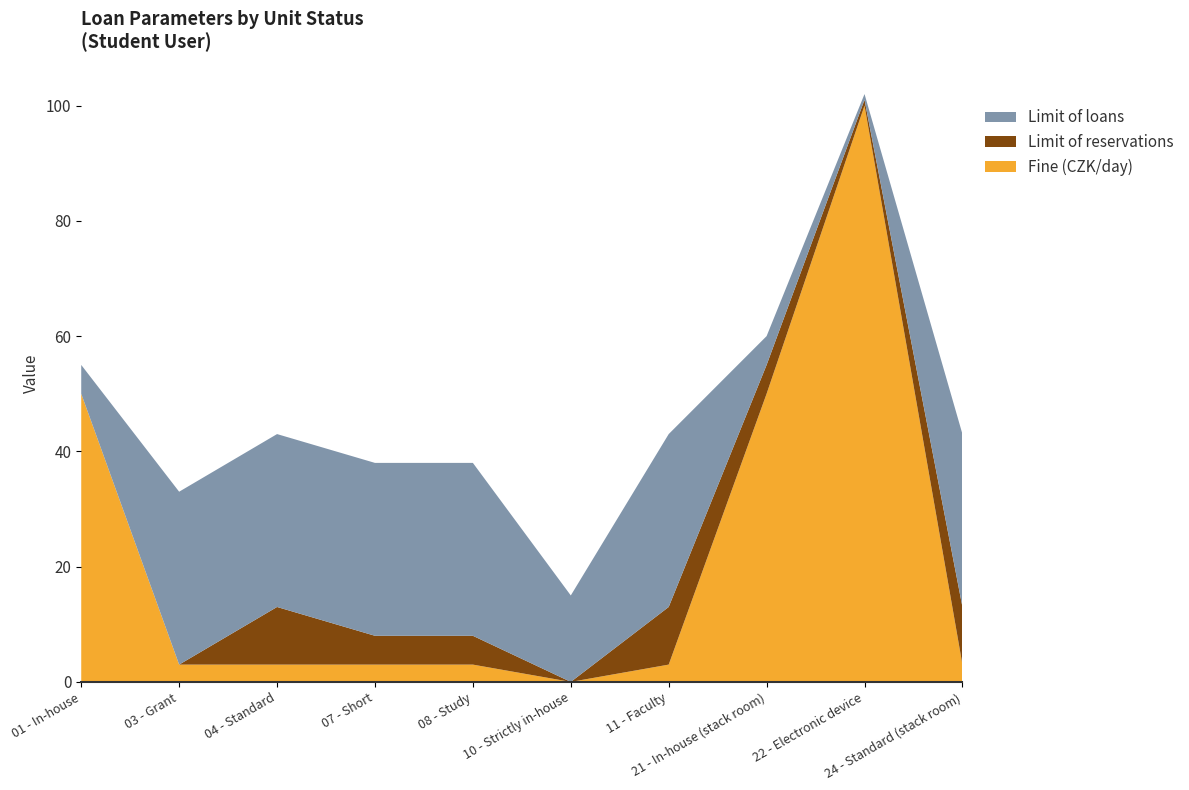

Reading right to left, transcribe all the data shown in this chart.

Fine (CZK/day): 24 - Standard (stack room)=3	22 - Electronic device=100	21 - In-house (stack room)=50	11 - Faculty=3	10 - Strictly in-house=0	08 - Study=3	07 - Short=3	04 - Standard=3	03 - Grant=3	01 - In-house=50
Limit of loans: 24 - Standard (stack room)=30	22 - Electronic device=1	21 - In-house (stack room)=5	11 - Faculty=30	10 - Strictly in-house=15	08 - Study=30	07 - Short=30	04 - Standard=30	03 - Grant=30	01 - In-house=5
Limit of reservations: 24 - Standard (stack room)=10	22 - Electronic device=1	21 - In-house (stack room)=5	11 - Faculty=10	10 - Strictly in-house=0	08 - Study=5	07 - Short=5	04 - Standard=10	03 - Grant=0	01 - In-house=0